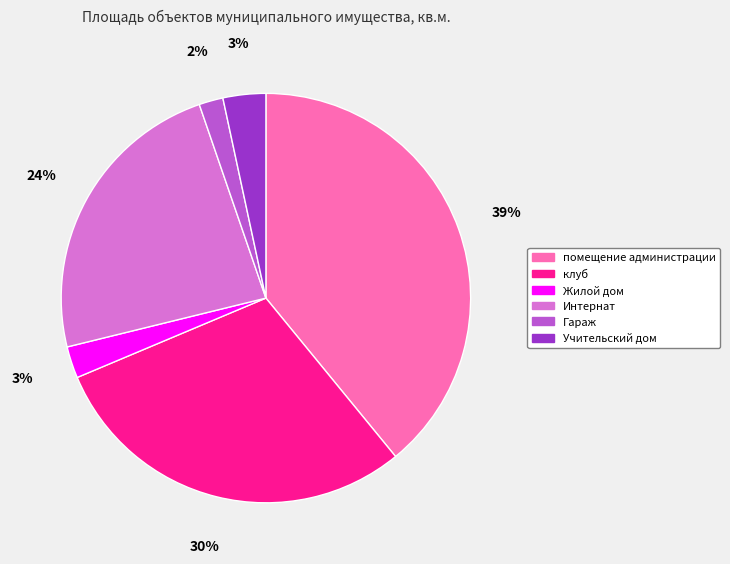

To the nearest percent, what portion does Интернат represent?

24%